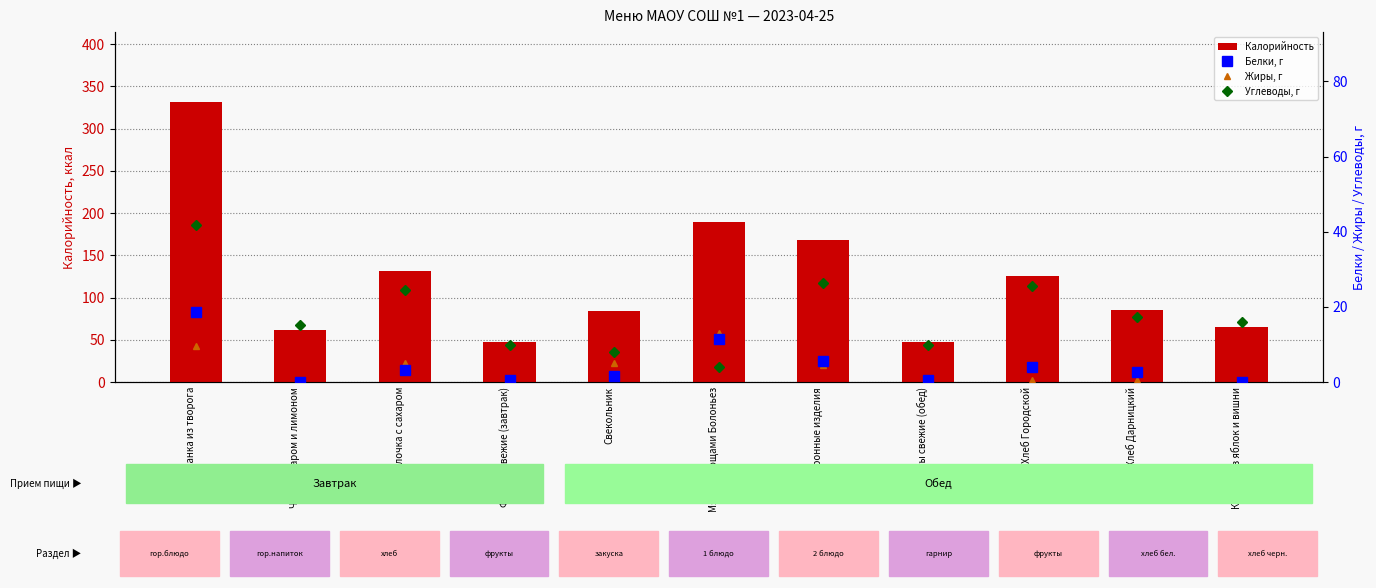

True or false: Углеводы, г has a value of 24.8 at Чай с сахаром и лимоном.

False